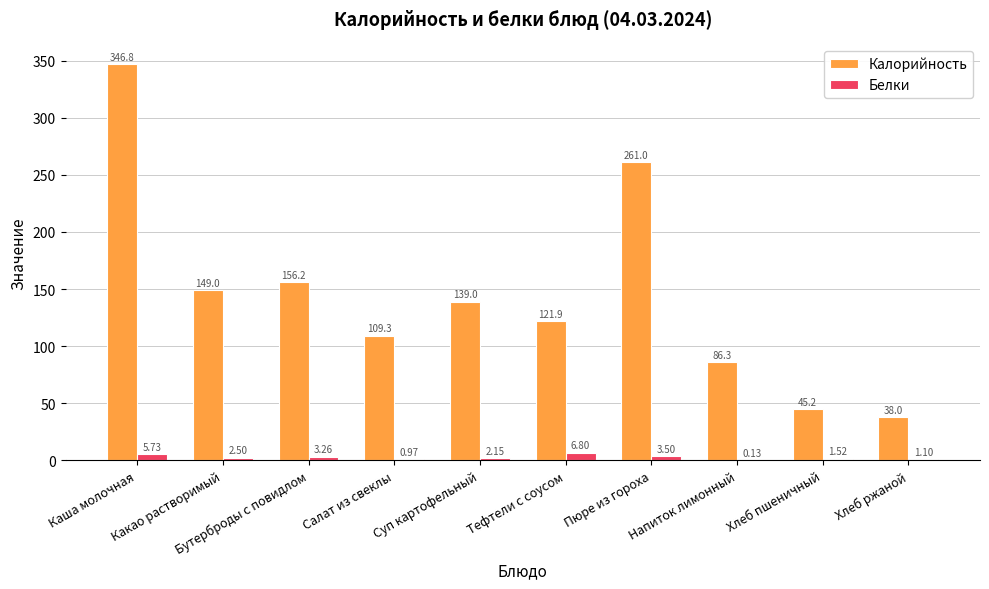

Which series has the largest total across all categories?

Калорийность